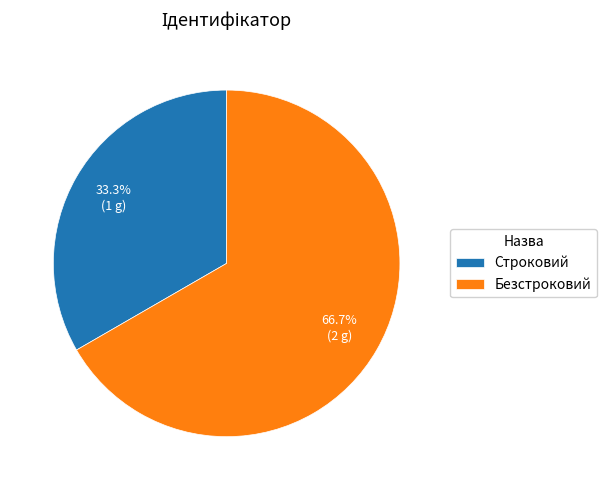

Does Безстроковий account for over 50% of the chart?

Yes